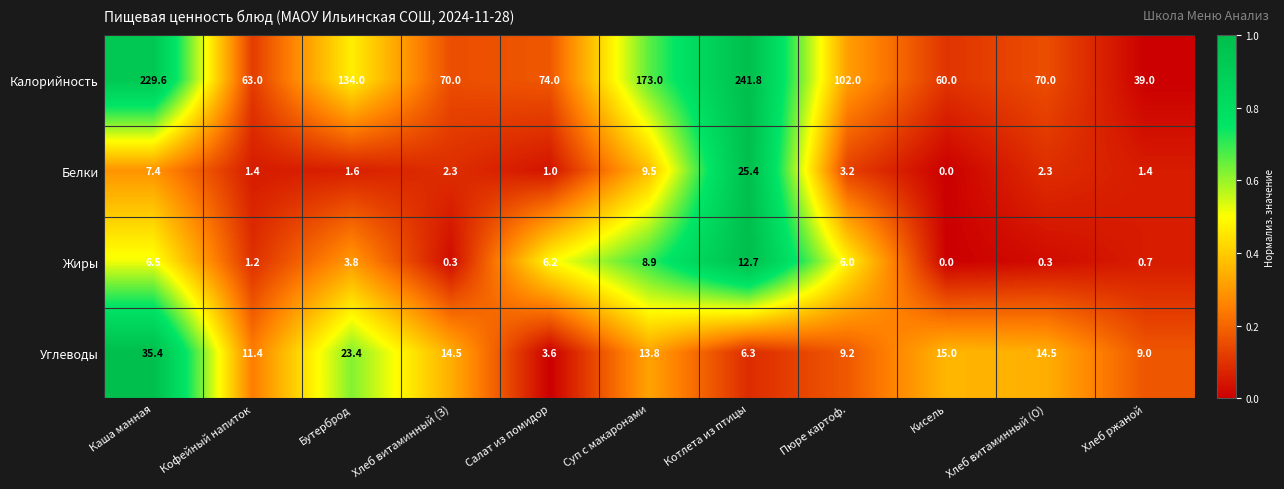

List the series in order of their peak value, highest first.

Калорийность, Углеводы, Белки, Жиры